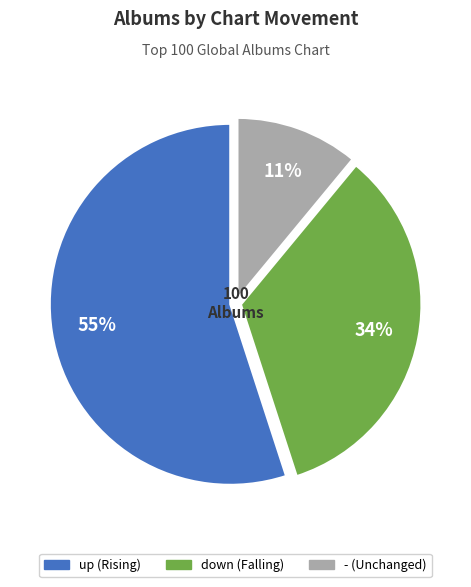

How many segments does this pie chart have?

3